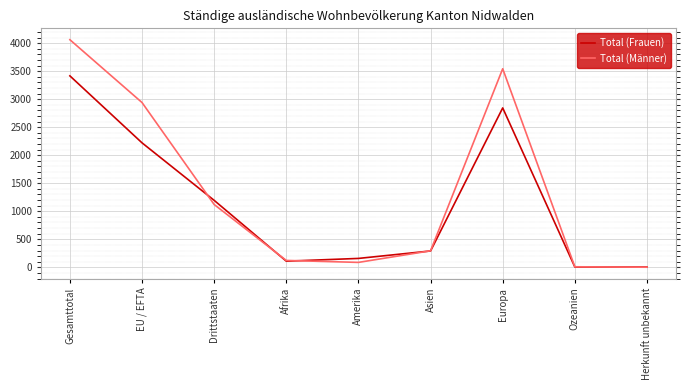

What value does the Total (Frauen) series have at Afrika?

110